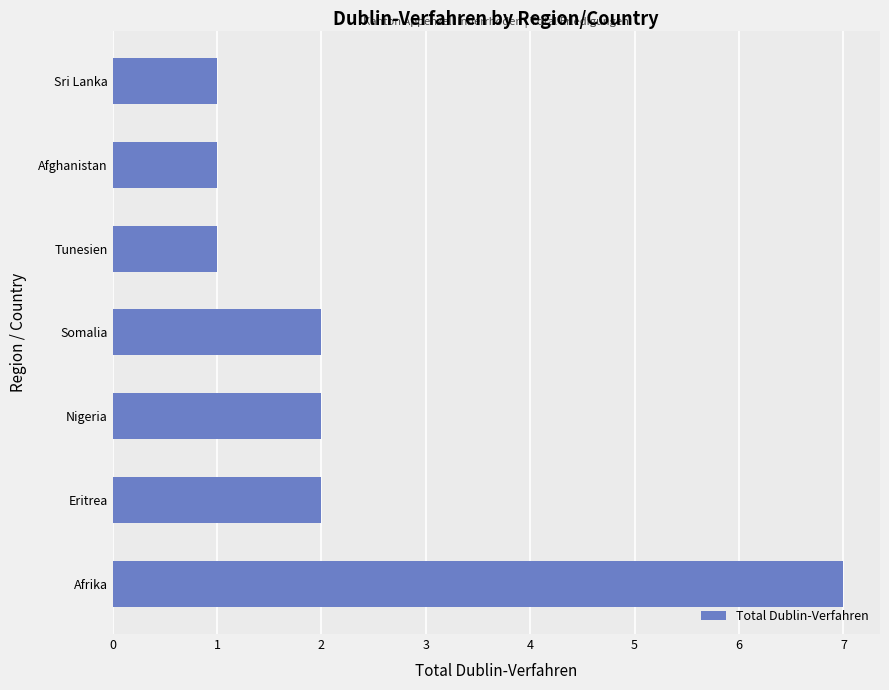

True or false: the data shows 0 at Afghanistan.

False